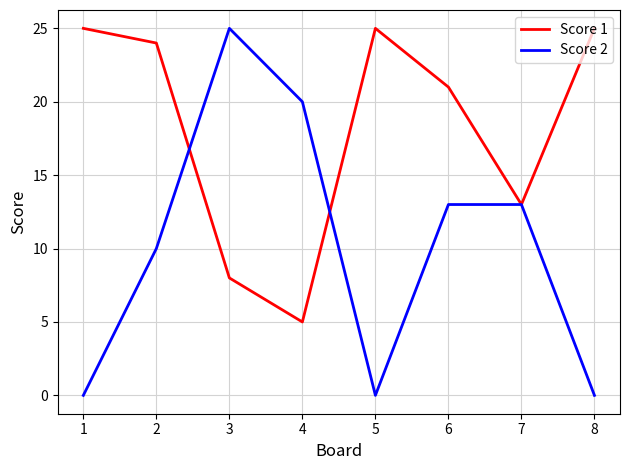

At 2, list the series in order from largest to smallest.

Score 1, Score 2